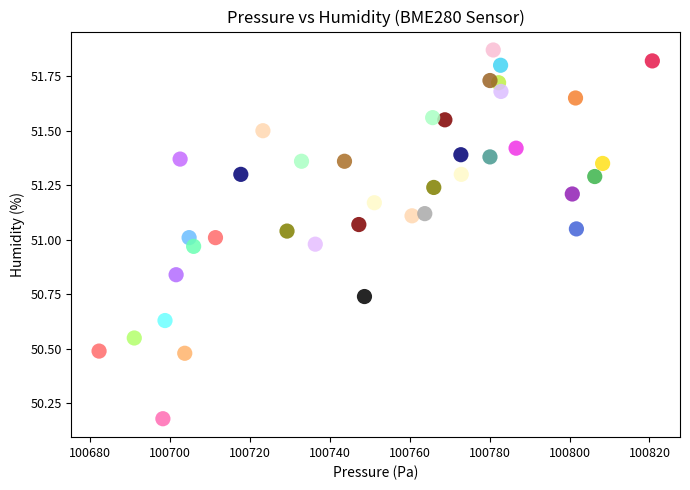

What is the range of Y values (max minus min)?

1.7